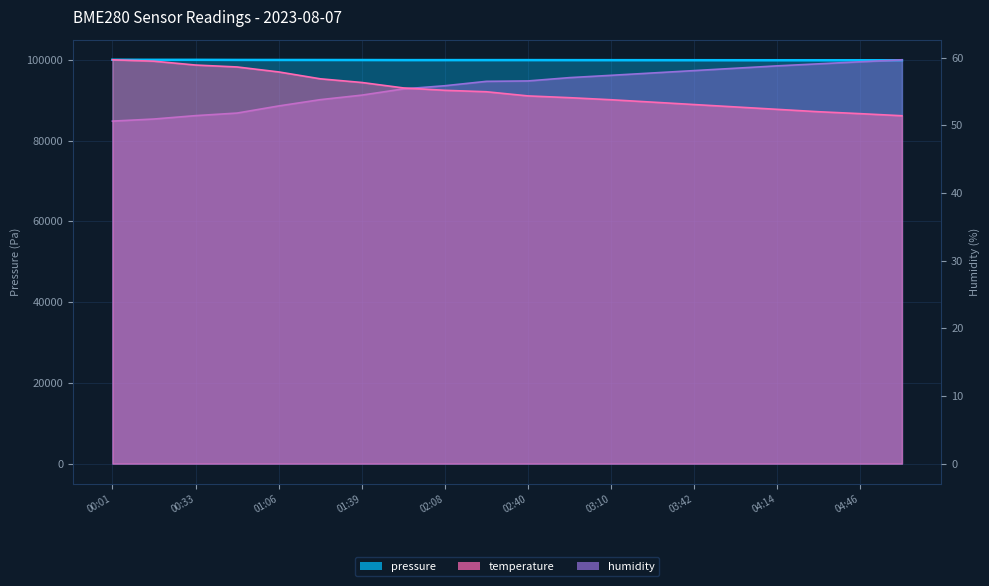

True or false: humidity has a value of 101.4 at 03:10.

False